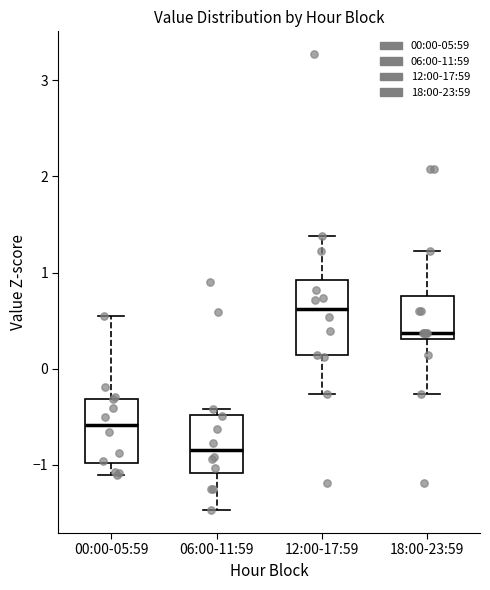

Where is the lower edge of the box for 18:00-23:59 on the y-axis? The values are not printed on the chart, so give them approximately, as read against the axis.

0.3